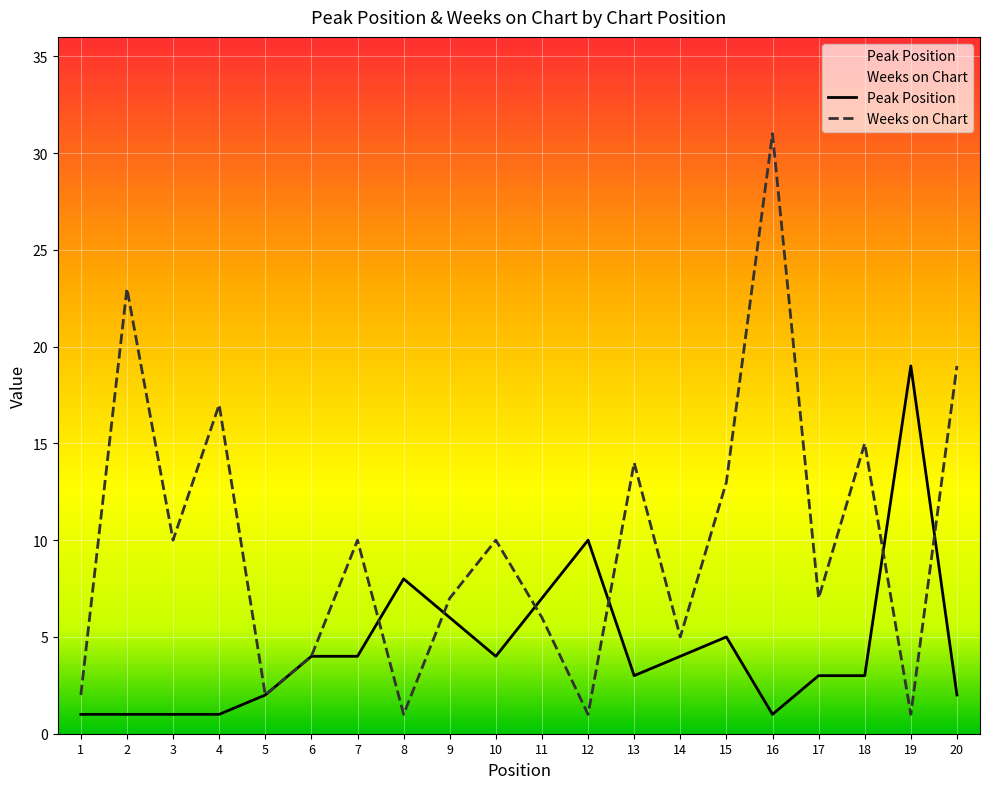

Where is Weeks on Chart nearest to the value 16?

4